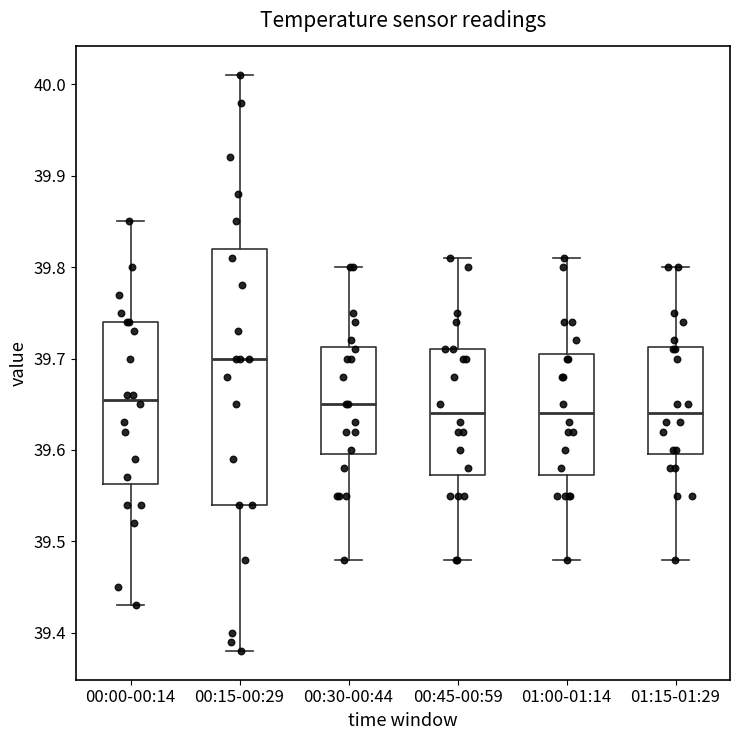

Reading left to right, read every box against the y-axis: the position of its median line, the range the box covers, and the ends of its whiskers. The values are not printed on the chart, so give them approximately, as read against the axis.

00:00-00:14: median 39.66, box 39.56 to 39.74, whiskers 39.43 to 39.85
00:15-00:29: median 39.70, box 39.54 to 39.82, whiskers 39.38 to 40.01
00:30-00:44: median 39.65, box 39.60 to 39.71, whiskers 39.48 to 39.80
00:45-00:59: median 39.64, box 39.57 to 39.71, whiskers 39.48 to 39.81
01:00-01:14: median 39.64, box 39.57 to 39.71, whiskers 39.48 to 39.81
01:15-01:29: median 39.64, box 39.60 to 39.71, whiskers 39.48 to 39.80